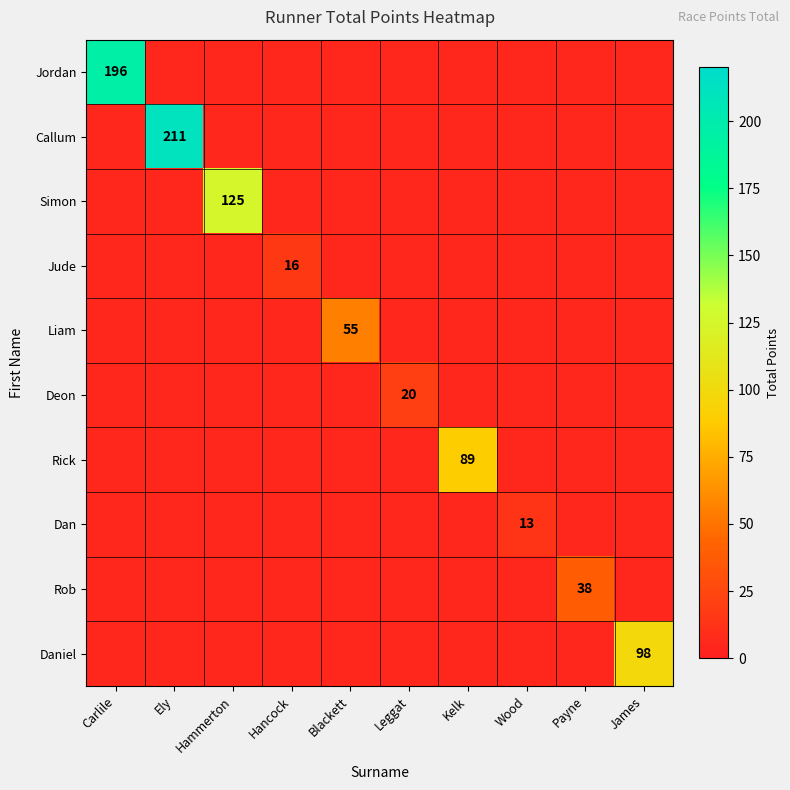

Is the value of Rob at Payne greater than the value of Daniel at Wood?

Yes